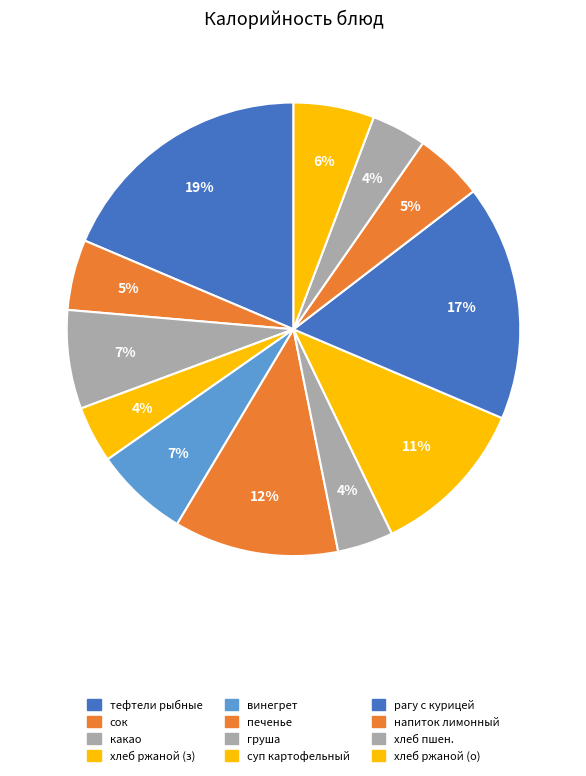

Rank the categories by value from highest to lowest.

тефтели рыбные с соусом сметанным, Рагу из овощей с куринной грудкой, печенье, суп картофельный, какао, винегрет, Хлеб ржаной (обед), сок, напиток лимонный, хлеб ржаной (завтрак), груша, хлеб пшеничный